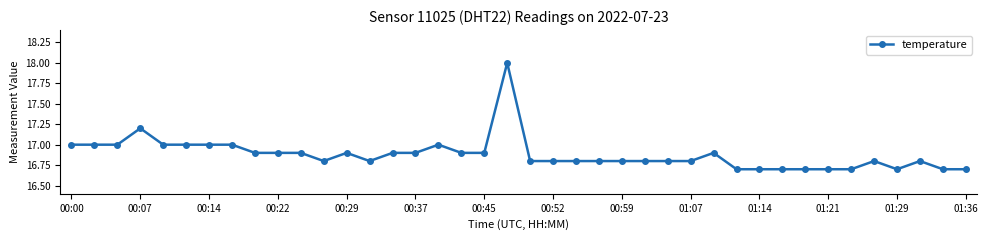

True or false: the data has more than 0 interior local peaks.

True